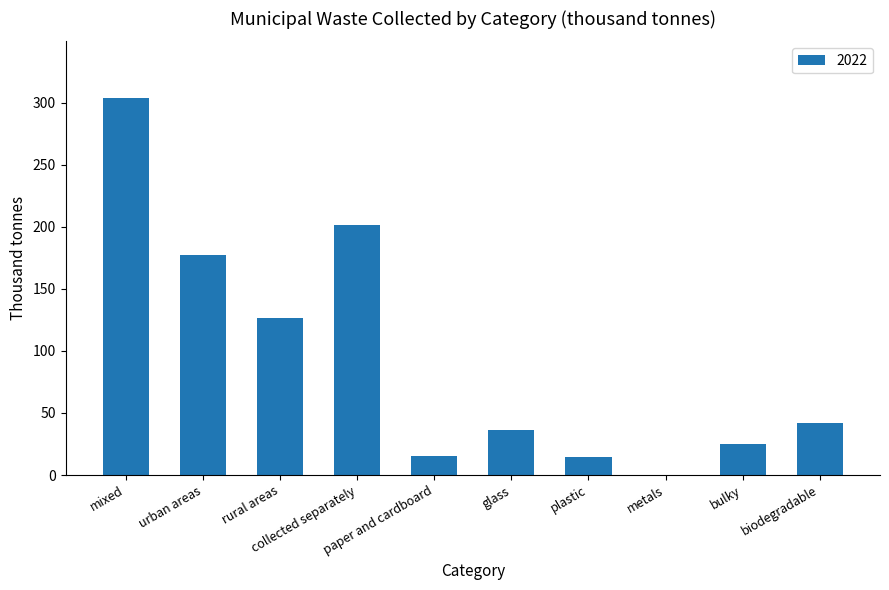

What is the sum of all values?

942.4